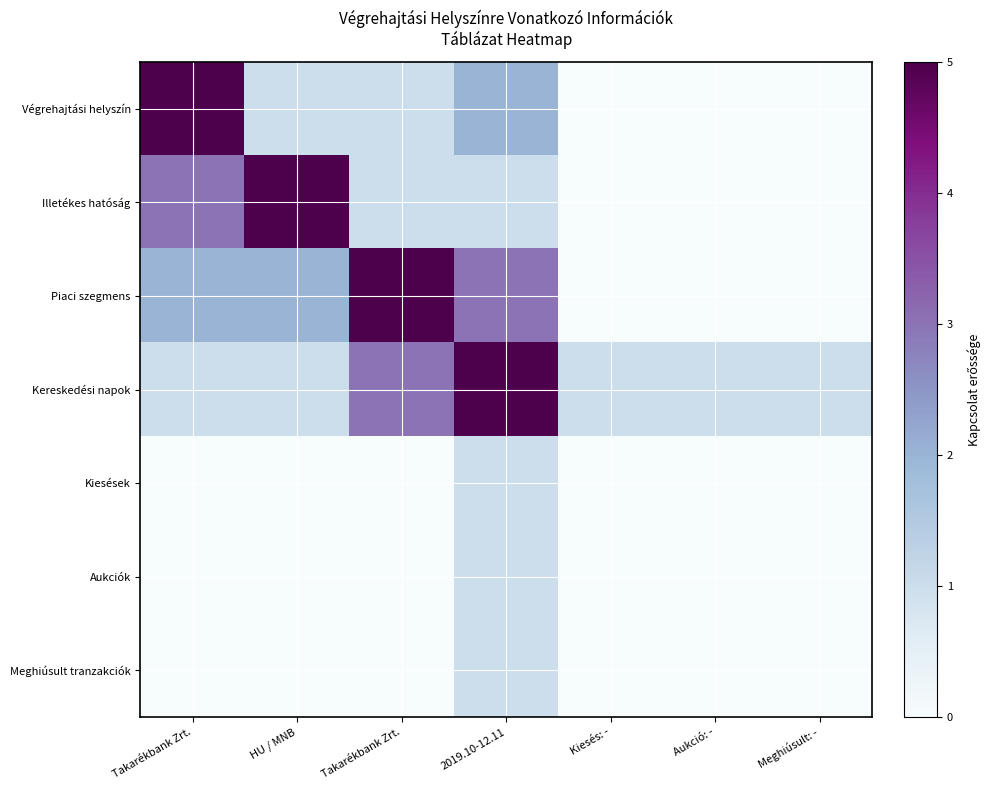

How many data points does each series have?

7